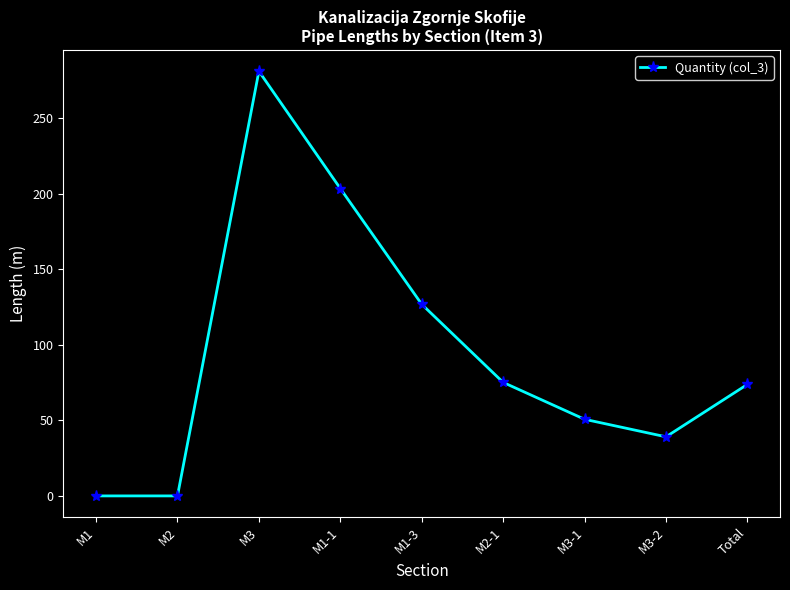

What is the difference between the values at M1-1 and M3-1?

152.7